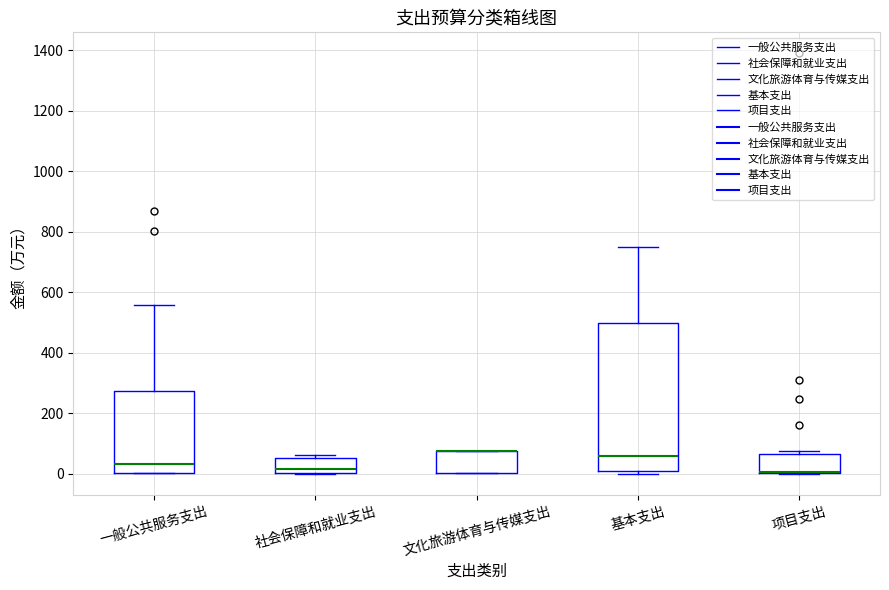

Where is the lower edge of the box for 文化旅游体育与传媒支出 on the y-axis? The values are not printed on the chart, so give them approximately, as read against the axis.

0